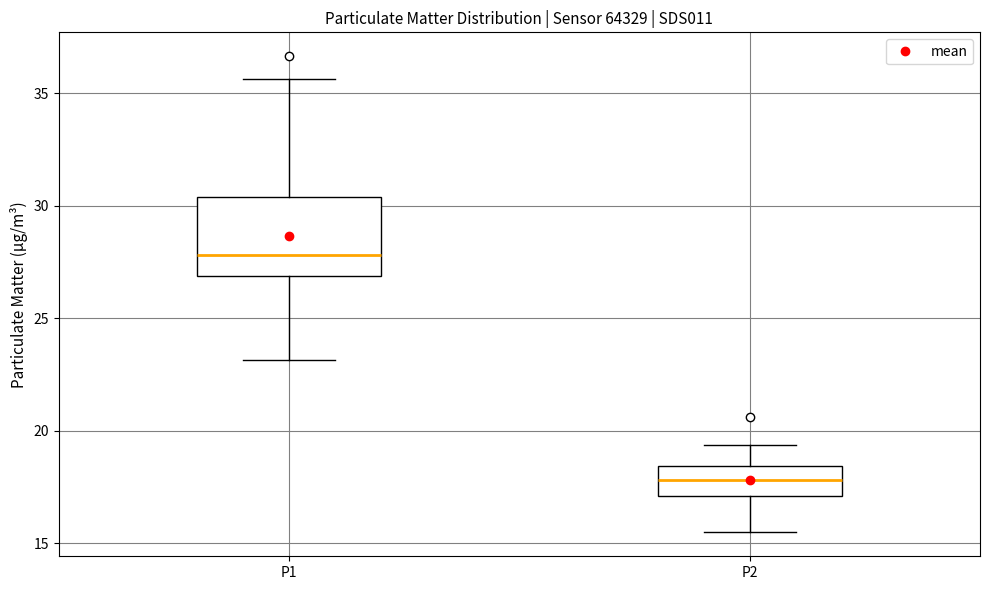

Comparing the boxes themselves (not the whiskers), which one is the tallest?

P1